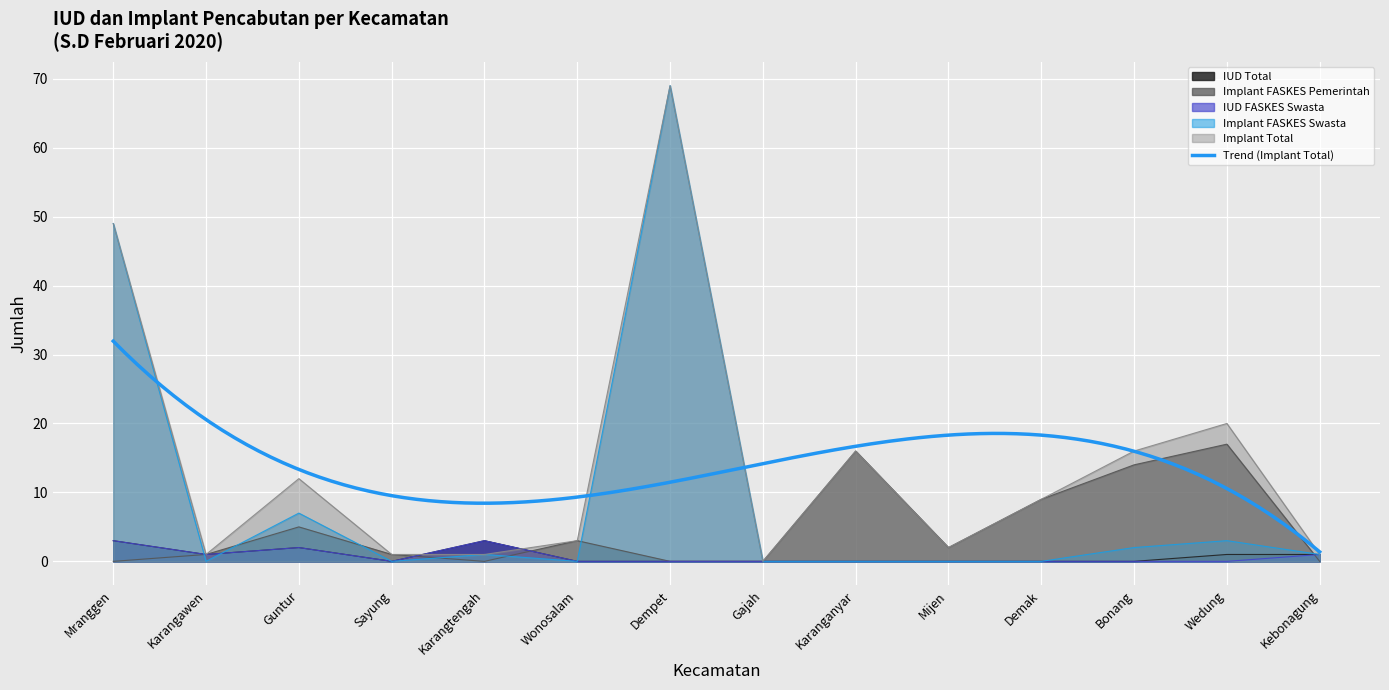

Reading left to right, what are all the values shown in this chart?

IUD Total: Mranggen=3	Karangawen=1	Guntur=2	Sayung=0	Karangtengah=3	Wonosalam=0	Dempet=0	Gajah=0	Karanganyar=0	Mijen=0	Demak=0	Bonang=0	Wedung=1	Kebonagung=1
Implant FASKES Pemerintah: Mranggen=0	Karangawen=1	Guntur=5	Sayung=1	Karangtengah=0	Wonosalam=3	Dempet=0	Gajah=0	Karanganyar=16	Mijen=2	Demak=9	Bonang=14	Wedung=17	Kebonagung=0
IUD FASKES Swasta: Mranggen=3	Karangawen=1	Guntur=2	Sayung=0	Karangtengah=3	Wonosalam=0	Dempet=0	Gajah=0	Karanganyar=0	Mijen=0	Demak=0	Bonang=0	Wedung=0	Kebonagung=1
Implant FASKES Swasta: Mranggen=49	Karangawen=0	Guntur=7	Sayung=0	Karangtengah=1	Wonosalam=0	Dempet=69	Gajah=0	Karanganyar=0	Mijen=0	Demak=0	Bonang=2	Wedung=3	Kebonagung=1
Implant Total: Mranggen=49	Karangawen=1	Guntur=12	Sayung=1	Karangtengah=1	Wonosalam=3	Dempet=69	Gajah=0	Karanganyar=16	Mijen=2	Demak=9	Bonang=16	Wedung=20	Kebonagung=1